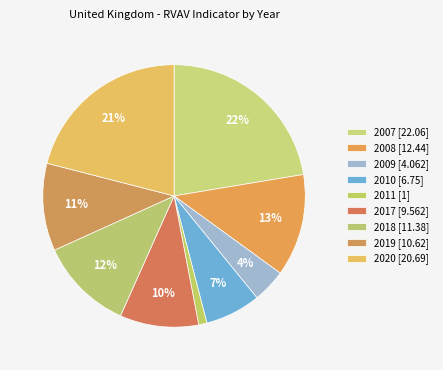

How many slices are in this pie chart?

9